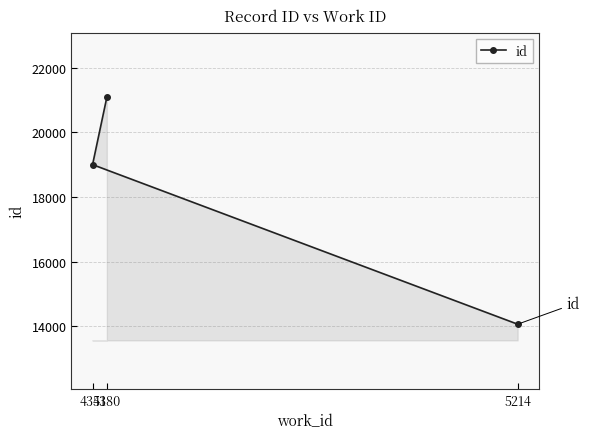

True or false: the data shows 14071 at 5214.

True